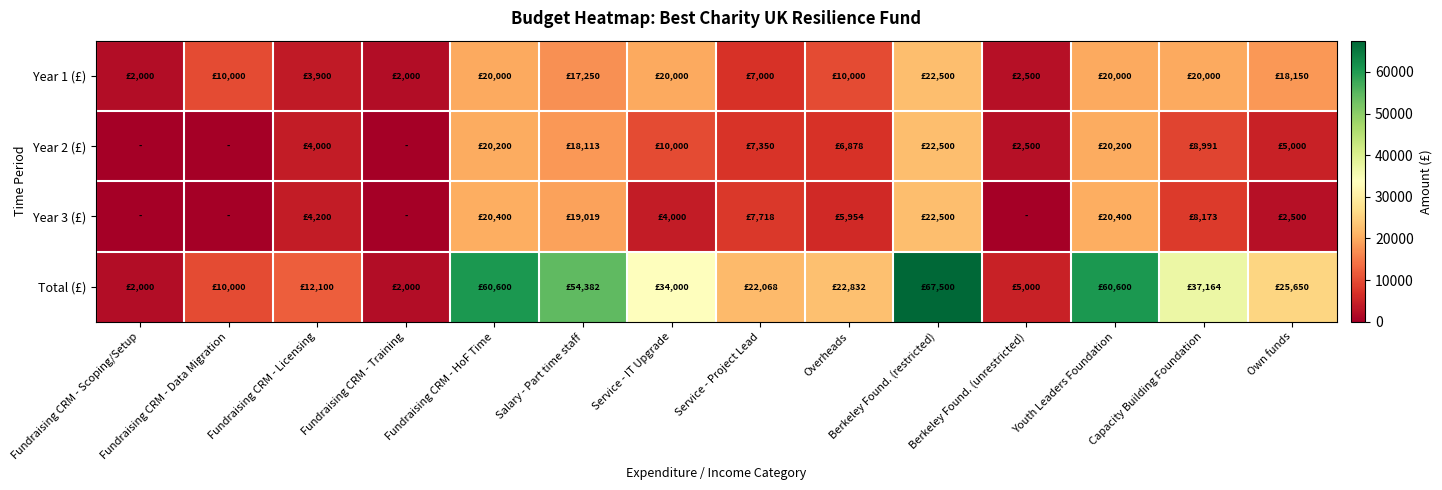

At which category is the sum across all series the highest?

Berkeley Found. (restricted)